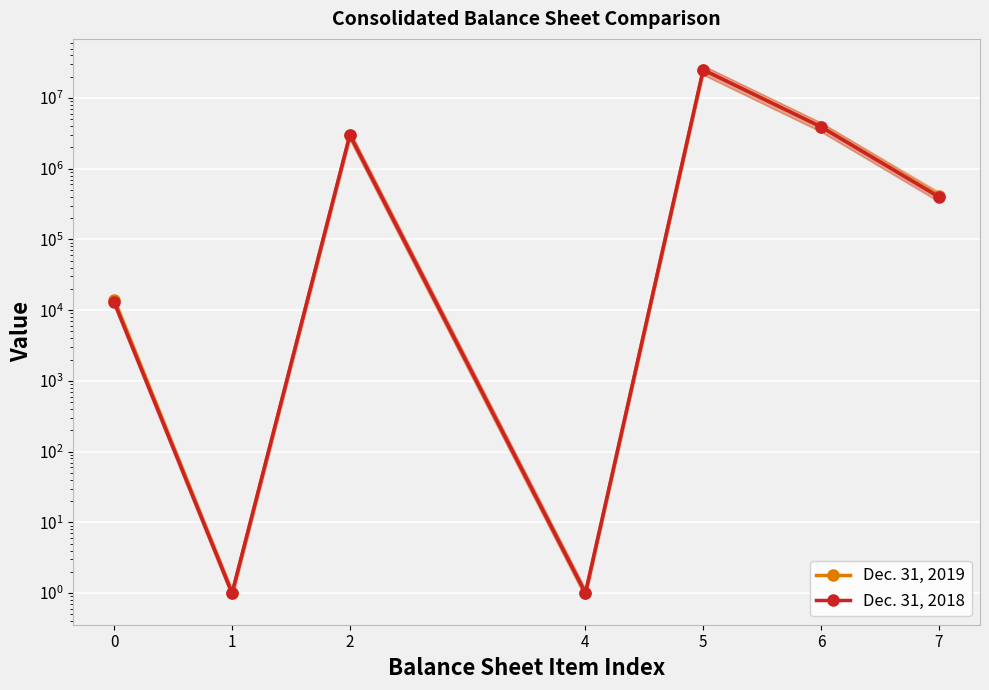

Which label corresponds to the largest value in the chart?

5